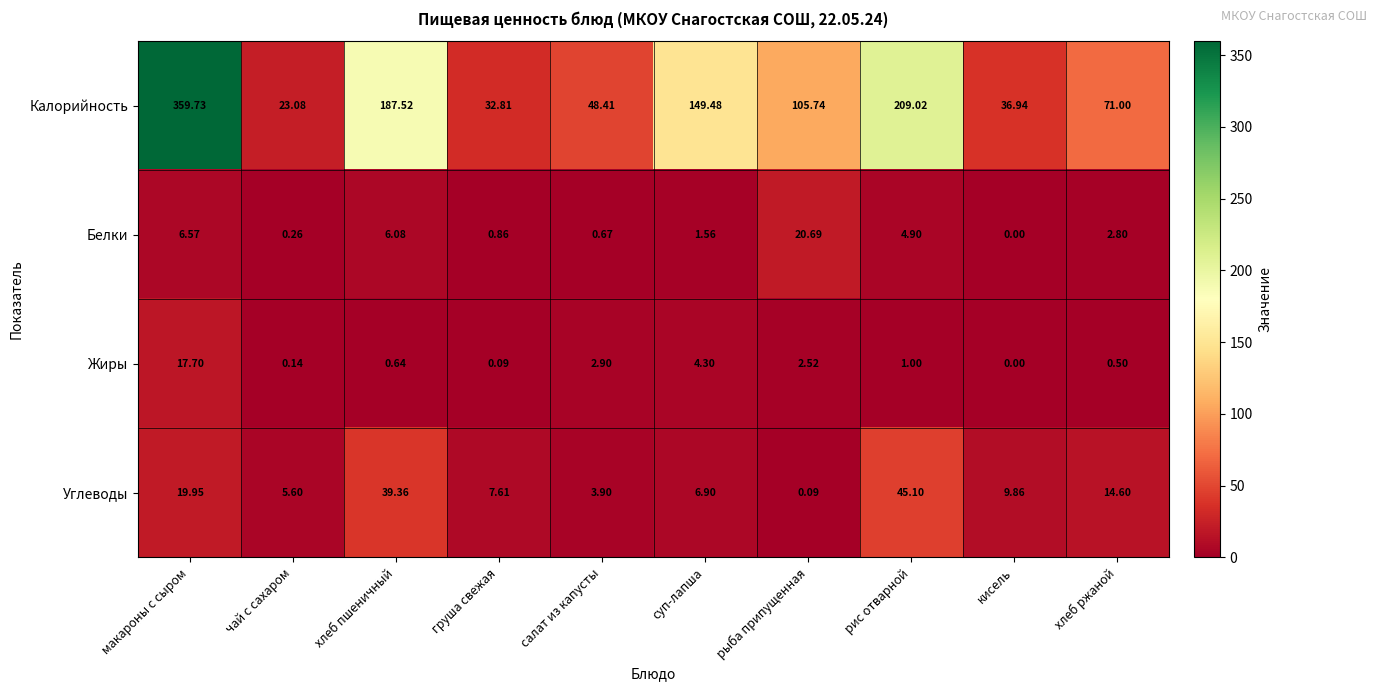

Which category has the lowest value across all series?

кисель